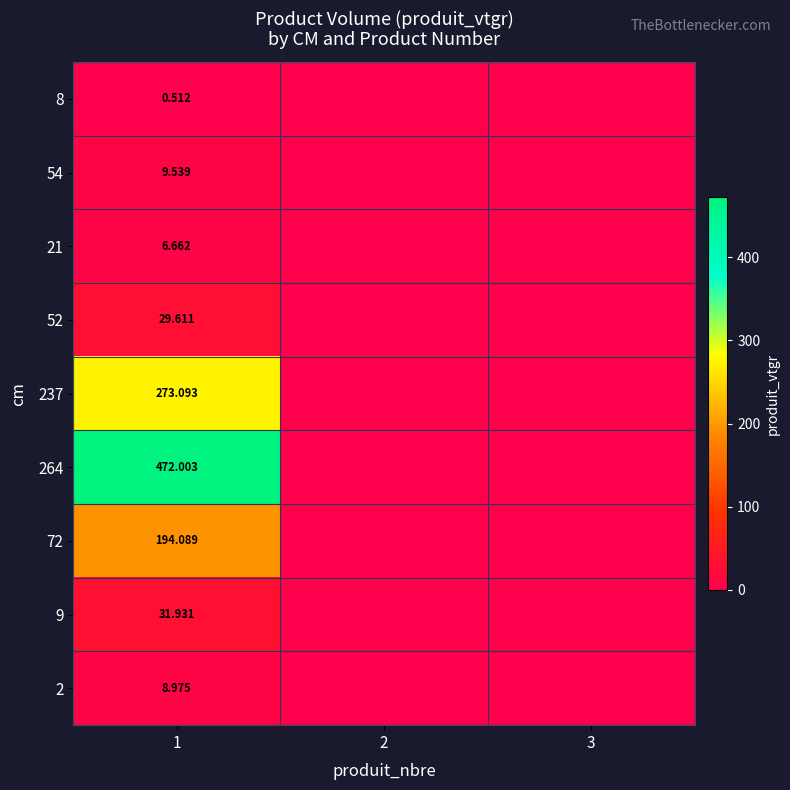

Is the value of 237 at 2 greater than the value of 2 at 3?

No